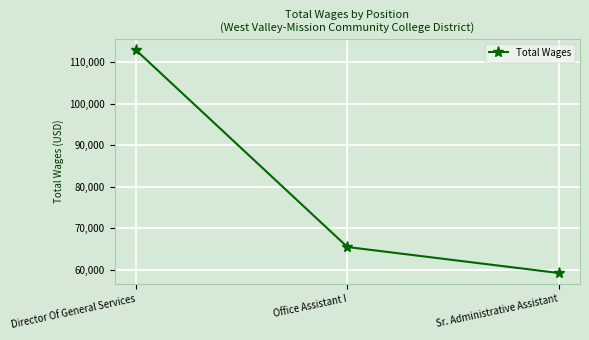

At which label does the data first exceed 65521?

Director Of General Services